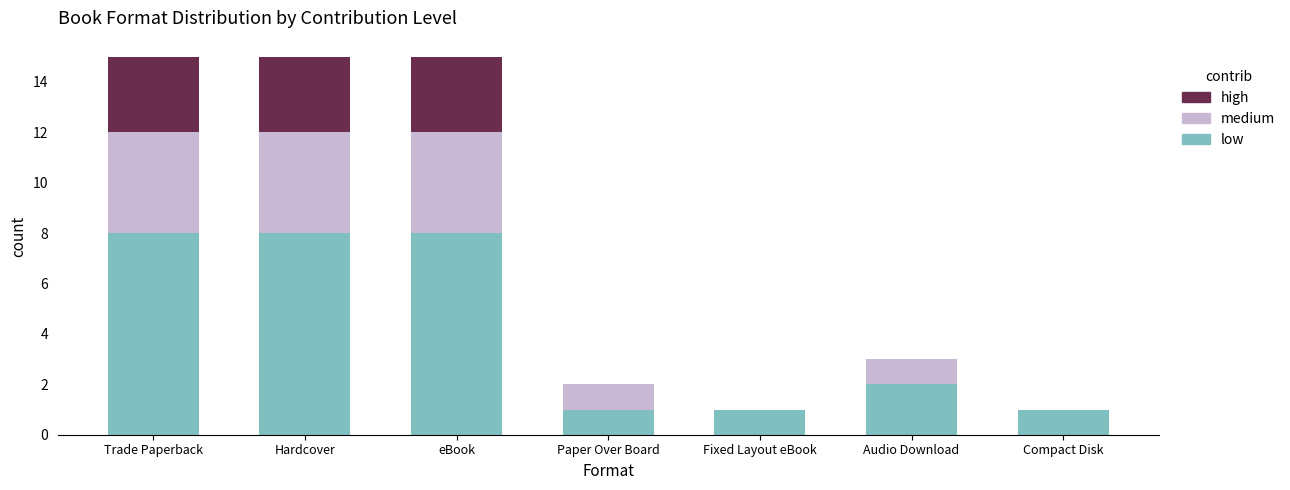

Are the bars horizontal?

No